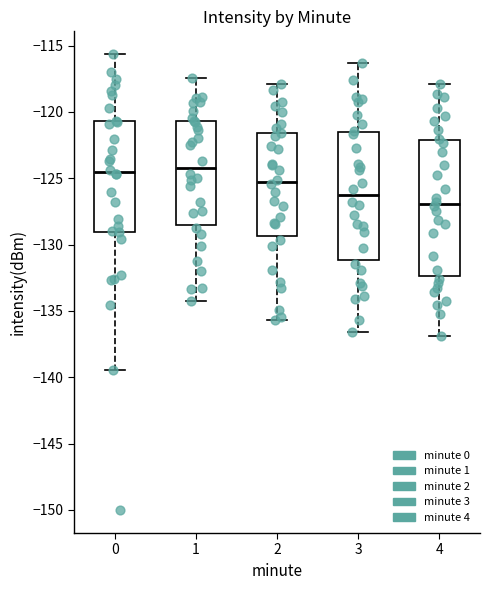

Comparing the boxes themselves (not the whiskers), which one is the tallest?

4